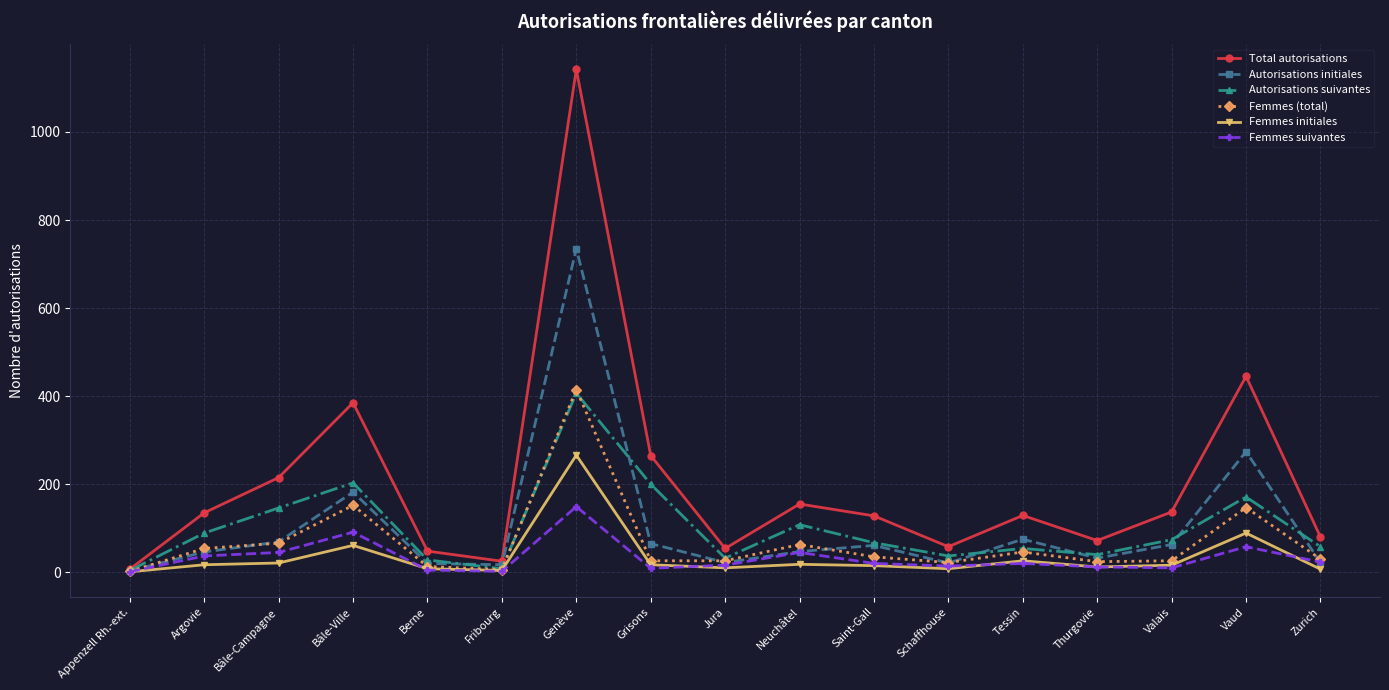

What is the label of the 14th point from the left?

Thurgovie